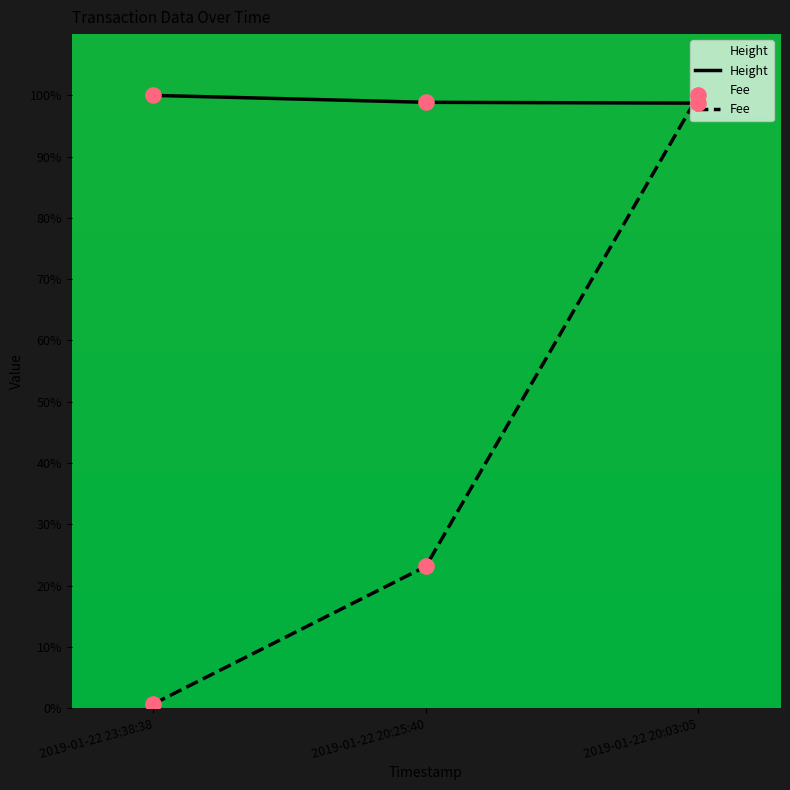

What is the total value across all series at 2019-01-22 20:25:40?

122.0